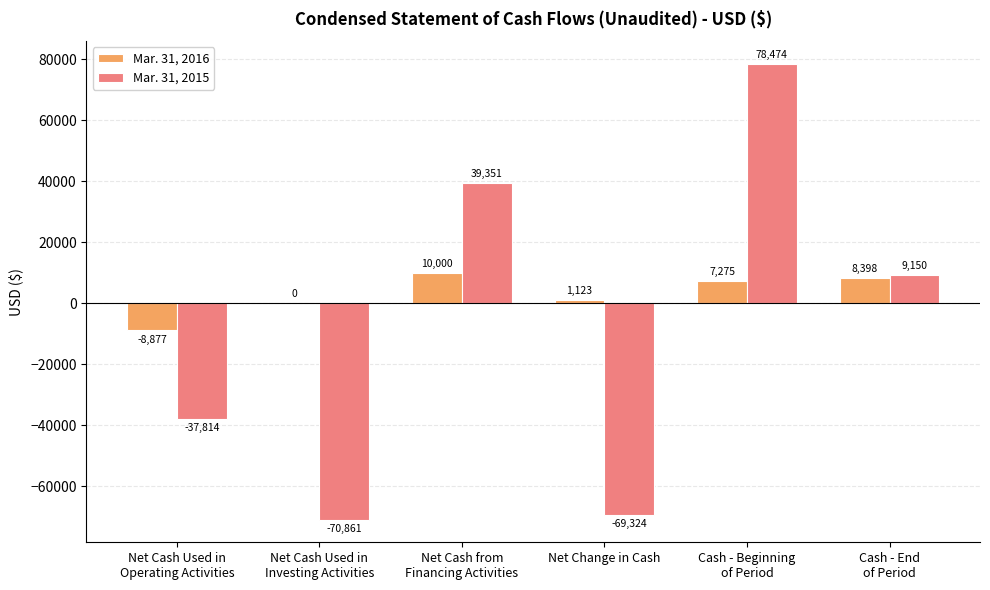

At which category is the sum across all series the highest?

Cash - Beginning
of Period